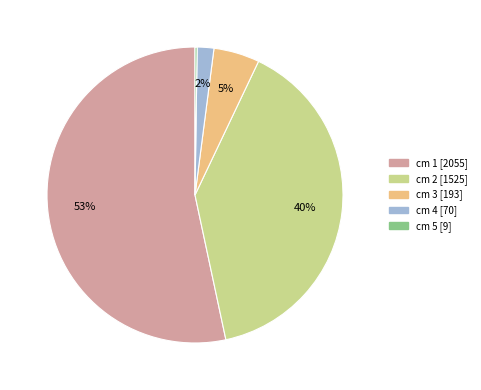

Is there any slice that represents more than half of the pie?

Yes